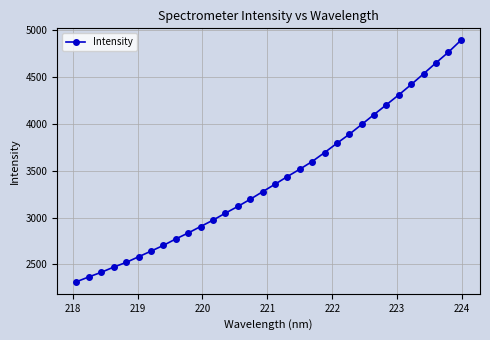

True or false: the data has more than 2 interior local peaks.

False